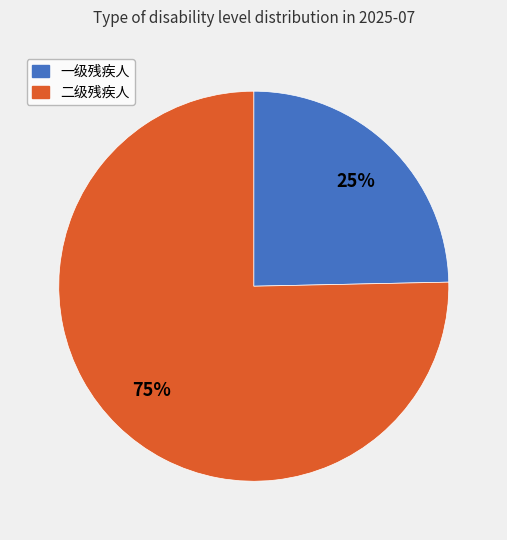

Combined, do 二级残疾人 and 一级残疾人 account for over 50%?

Yes